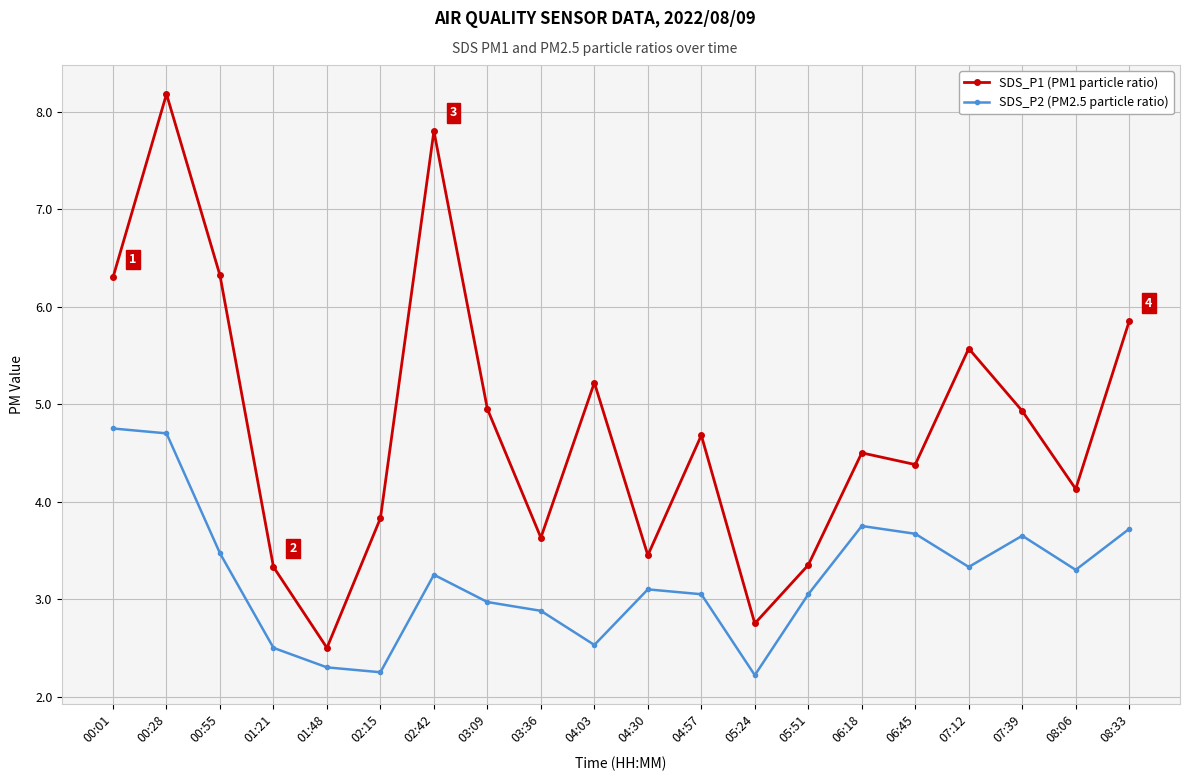

Which series has the largest total across all categories?

SDS_P1 (PM1 particle ratio)